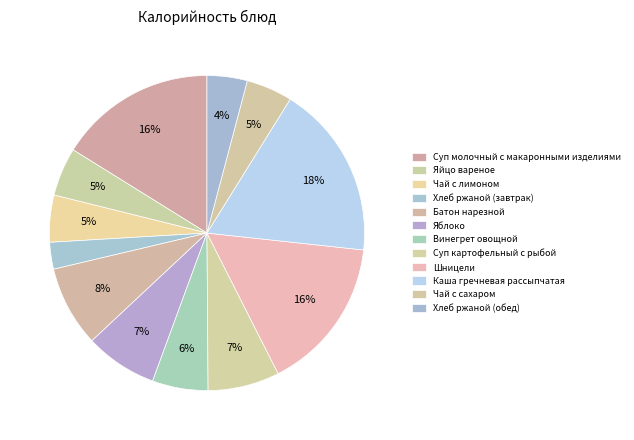

Which slice is the smallest?

Хлеб ржаной (завтрак)